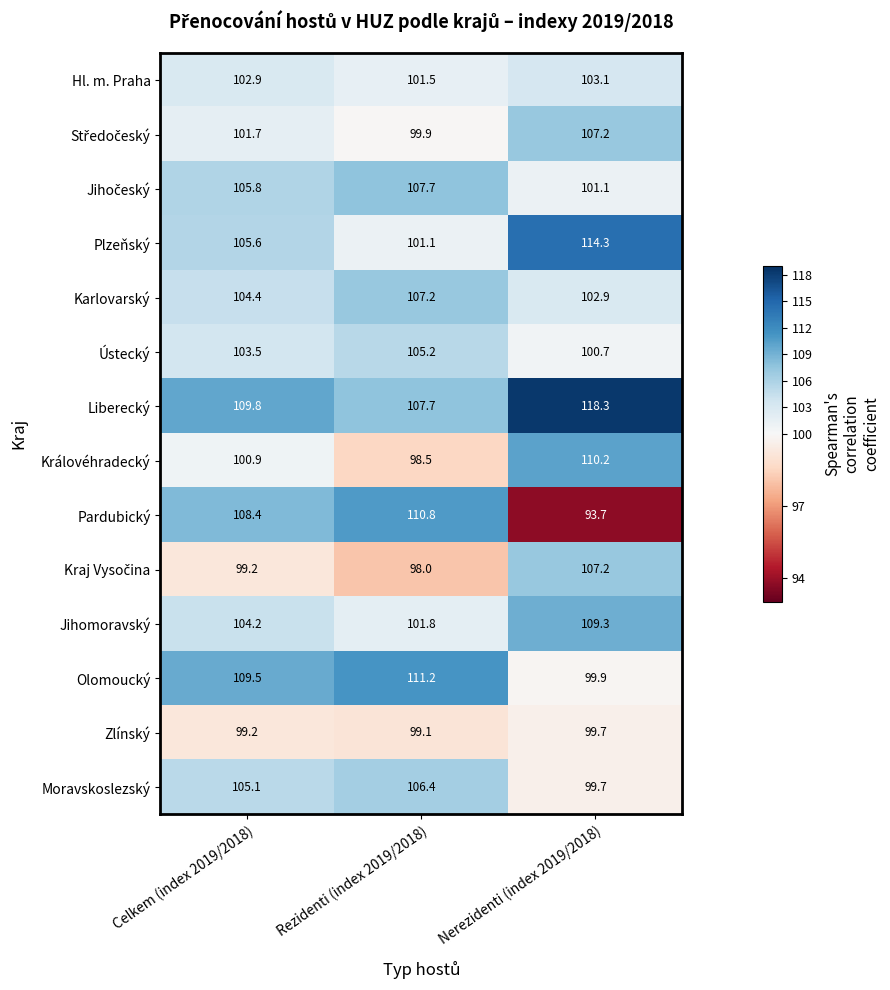

Which series has the widest spread of values?

Pardubický